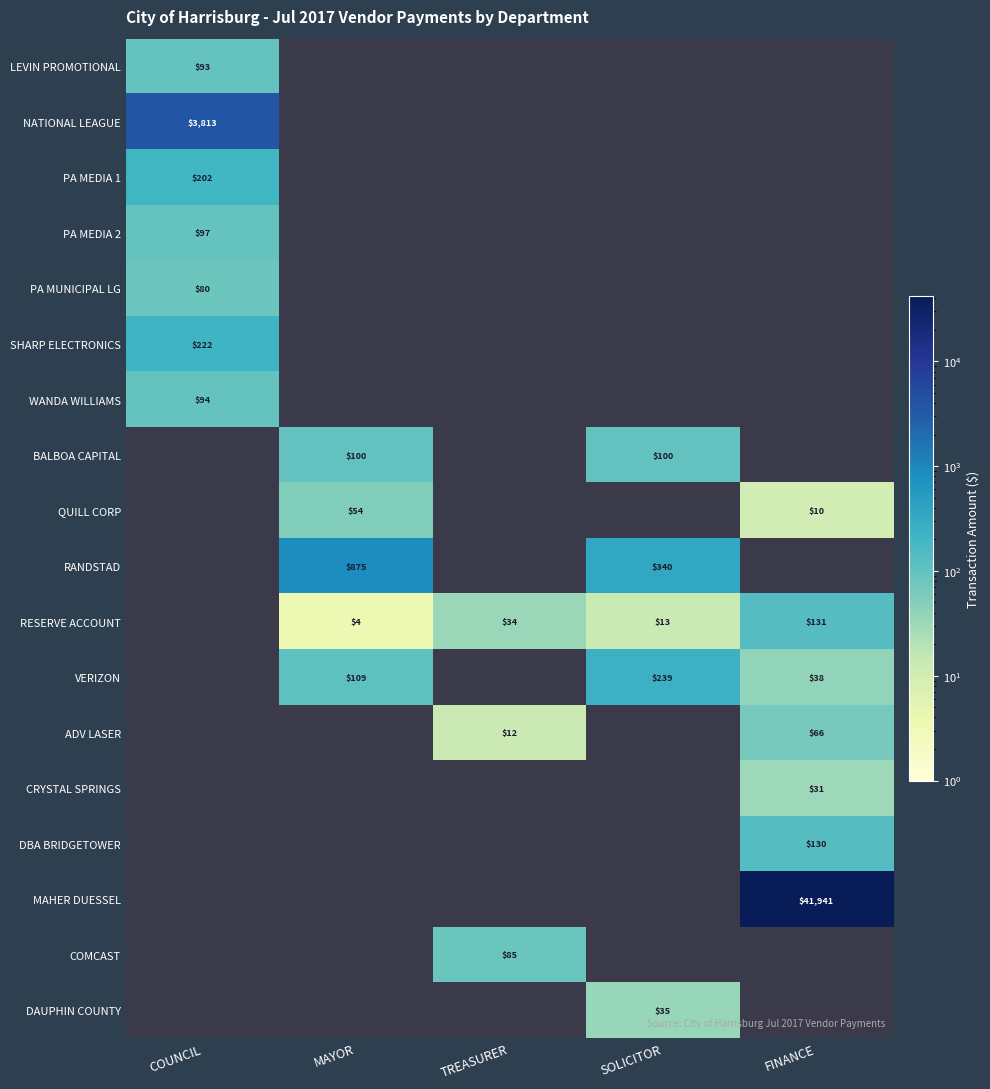

At which category does the chart reach its minimum across all series?

MAYOR